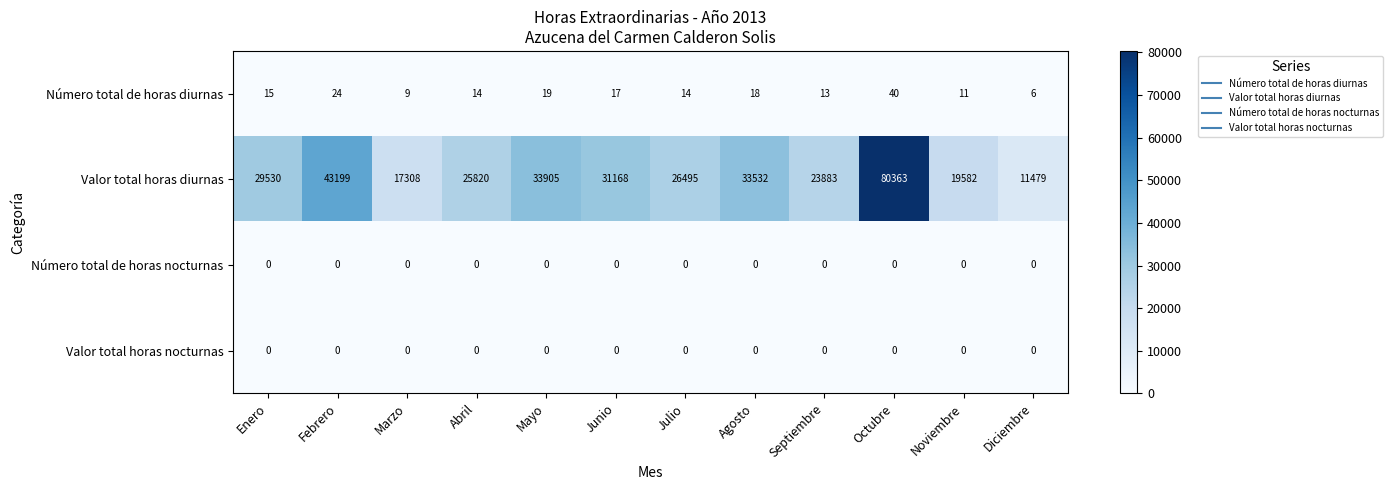

What is the difference between the maximum and second lowest values in the Valor total horas diurnas series?

63055